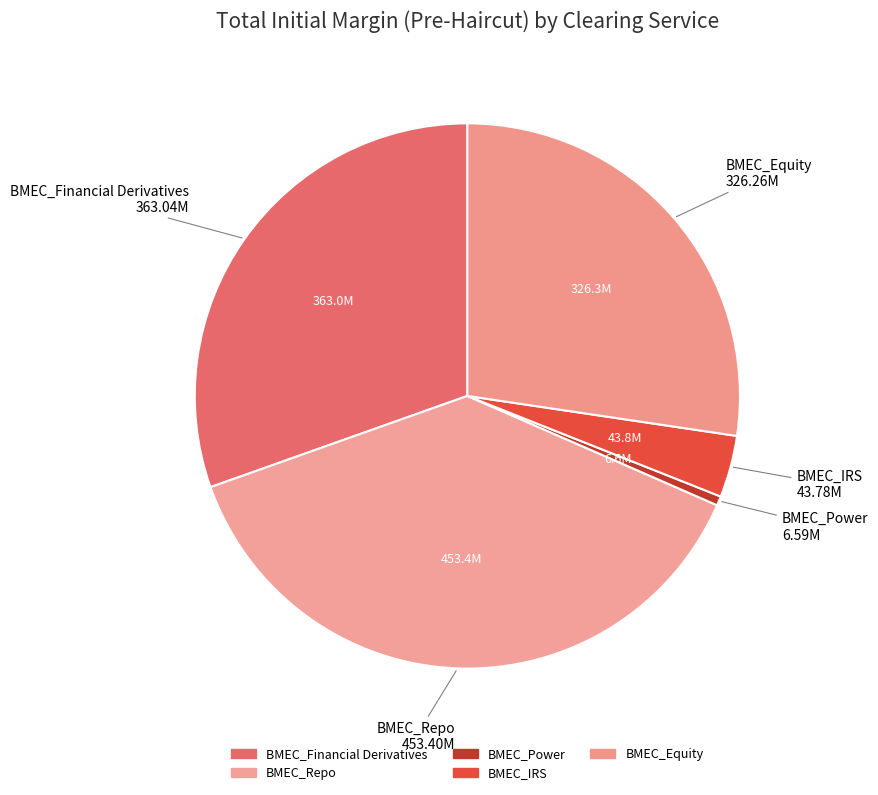

True or false: BMEC_Power accounts for 14% of the total.

False